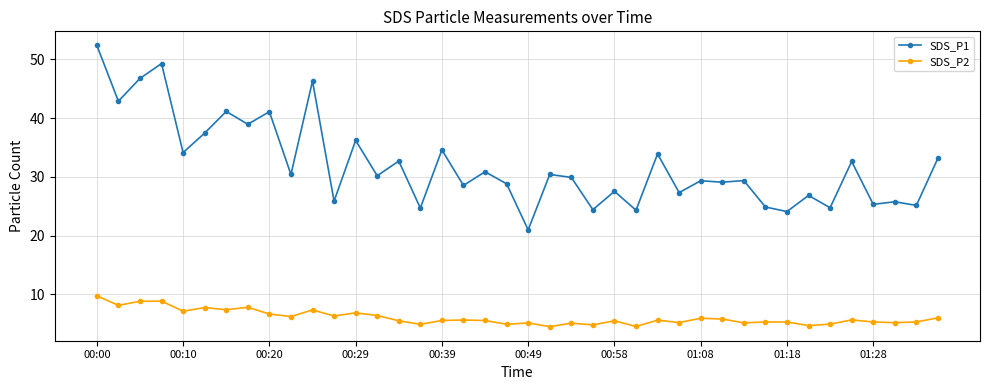

List the series in order of their peak value, lowest first.

SDS_P2, SDS_P1